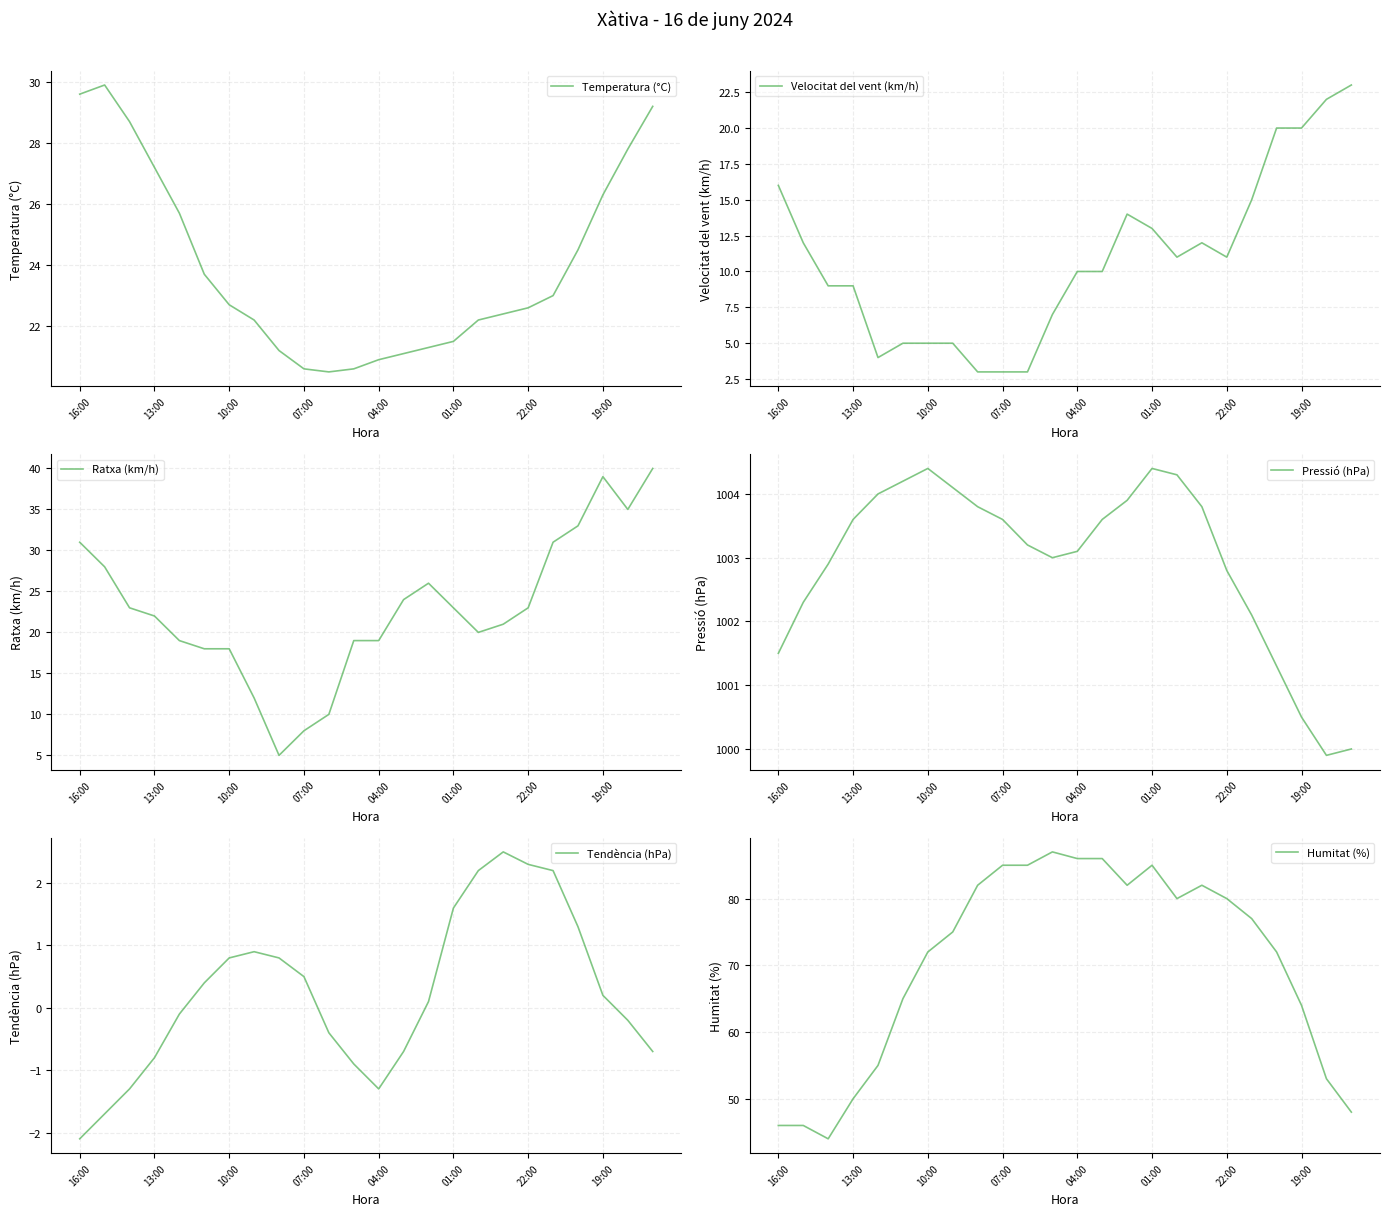

What is the lowest value of the Humitat (%) series?

44